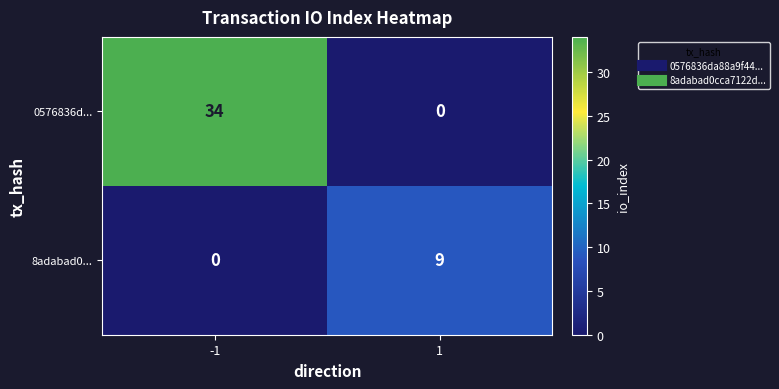

What is the difference between the maximum and minimum values in the 8adabad0... series?

9